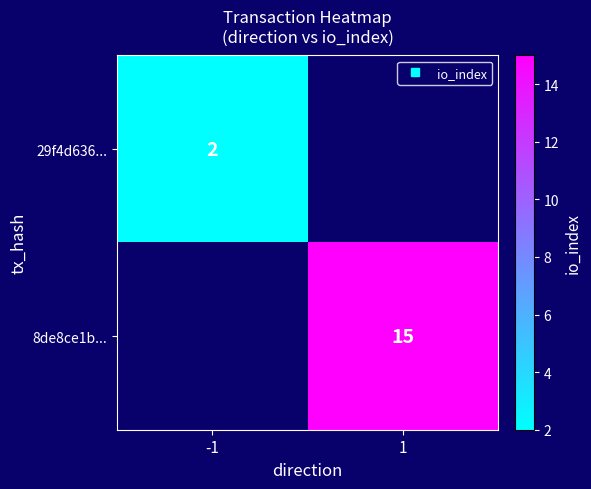

Which category has the lowest value in the 29f4d636... series?

-1